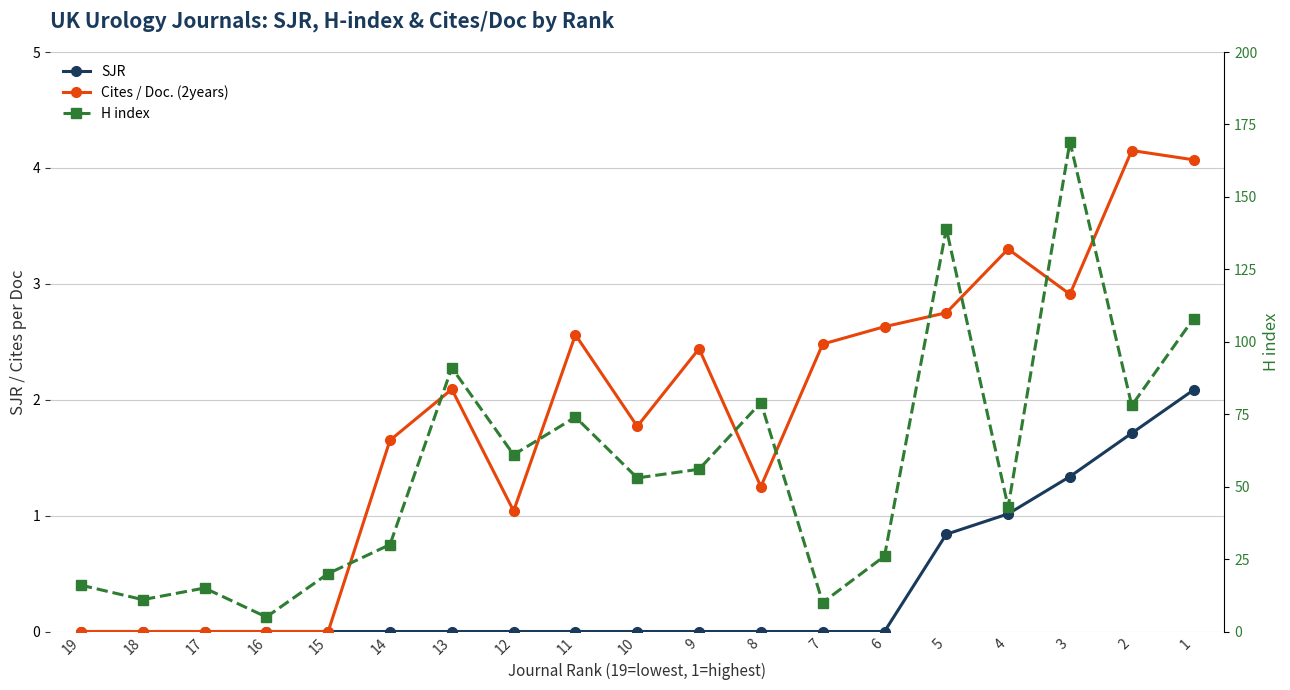

What are all the series names shown in the legend?

SJR, Cites / Doc. (2years), H index